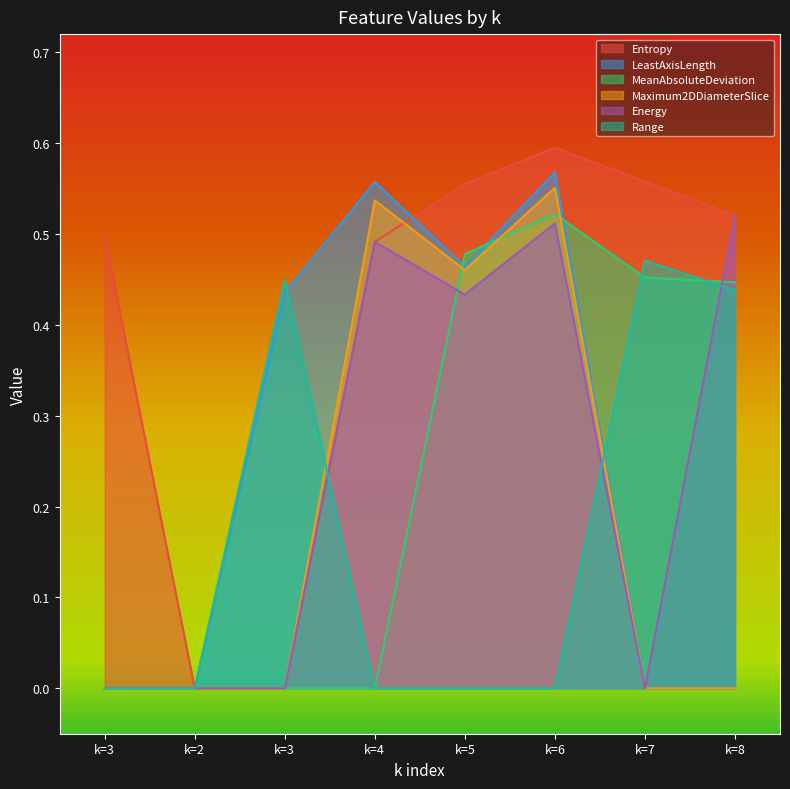

Where is Energy nearest to the value 0?

k=3